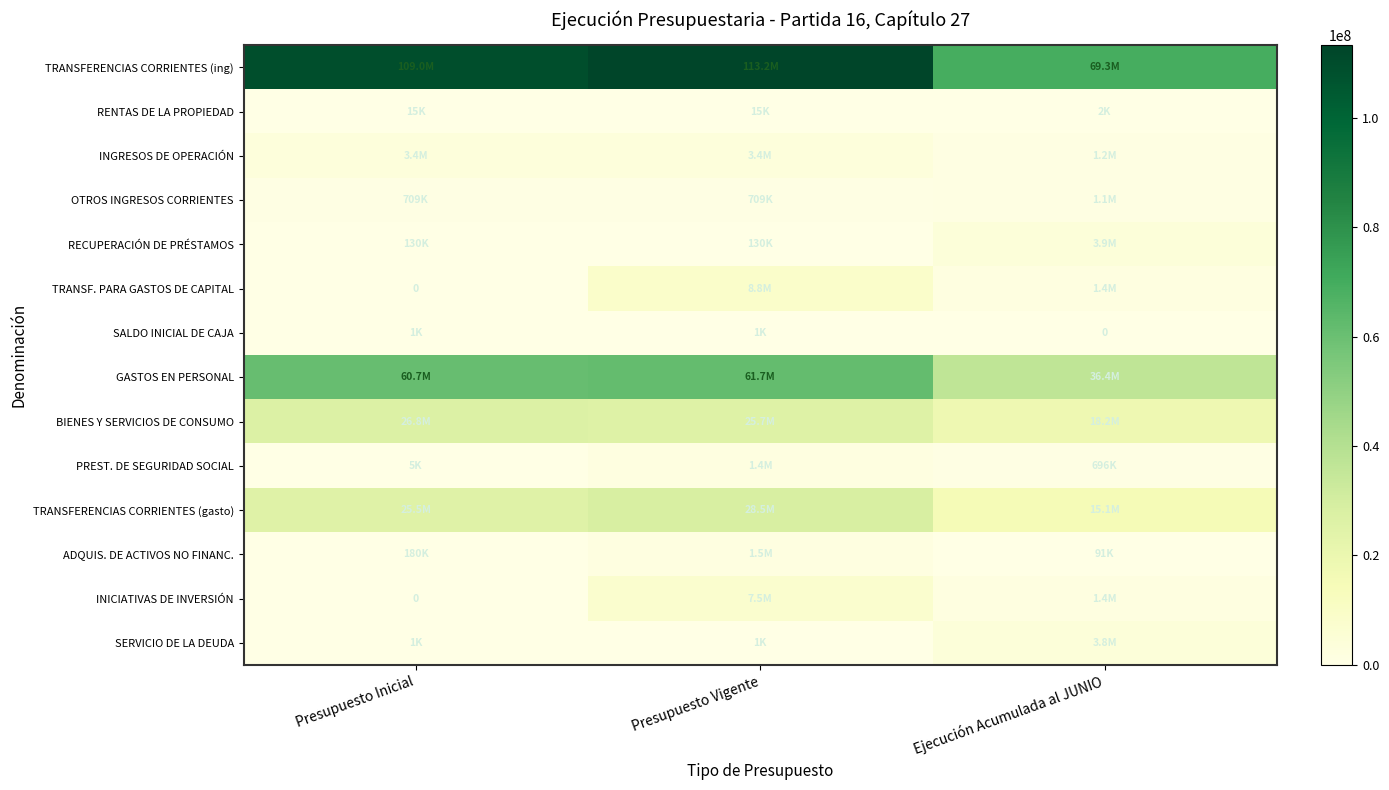

Which series has the widest spread of values?

TRANSFERENCIAS CORRIENTES (ing)